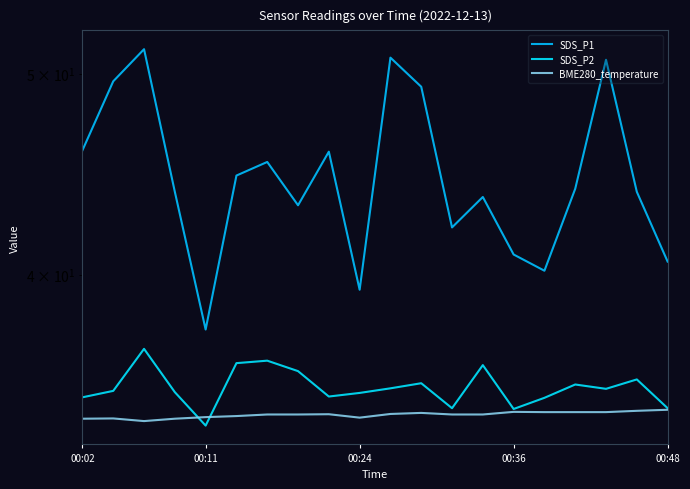

How many series are shown in this chart?

3